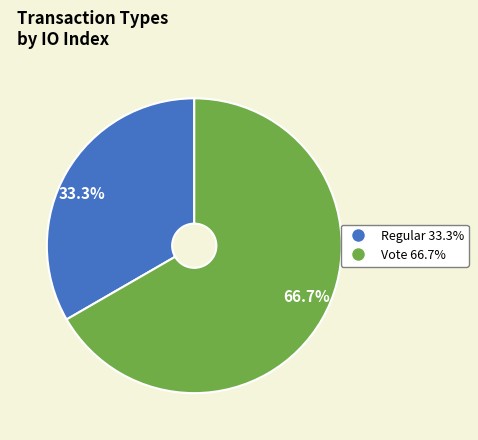

What percentage is NOT represented by Regular?

66.7%